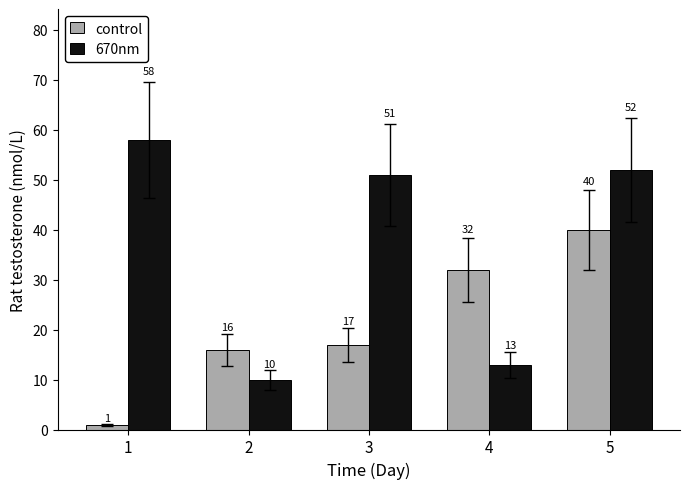

List the series in order of their peak value, highest first.

670nm, control